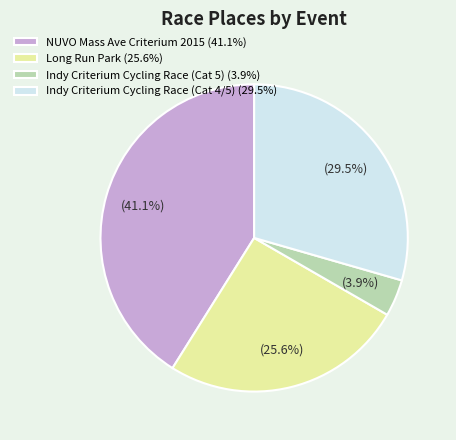

To the nearest percent, what is the average slice percentage?

25%